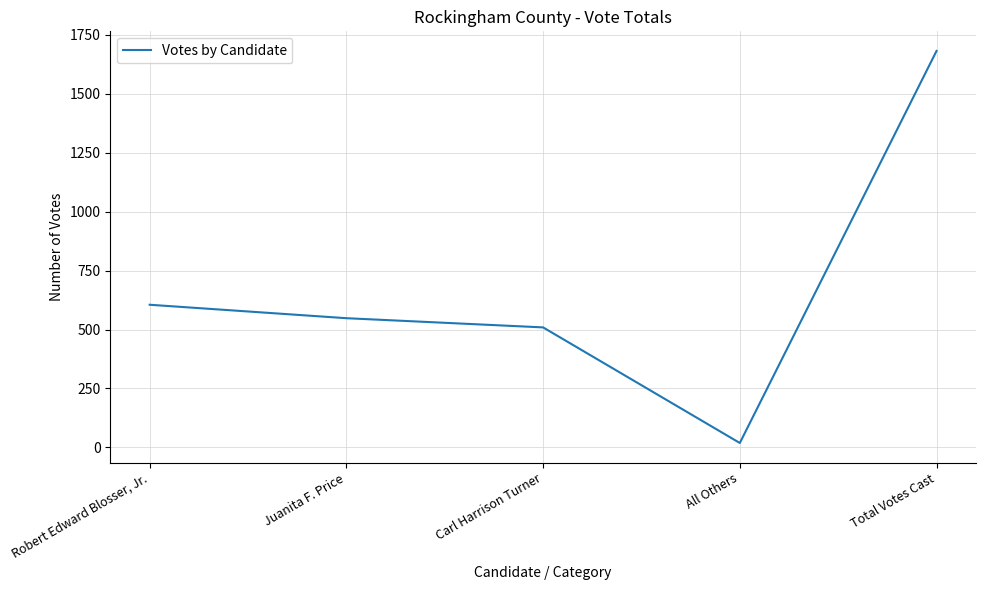

What is the change in value from Juanita F. Price to Carl Harrison Turner?

-39